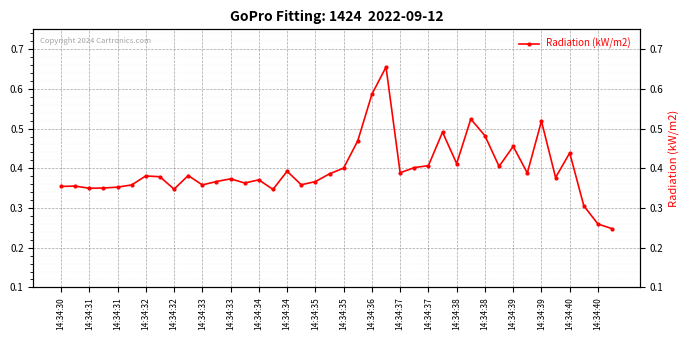

Which category has the highest value across all series?

23